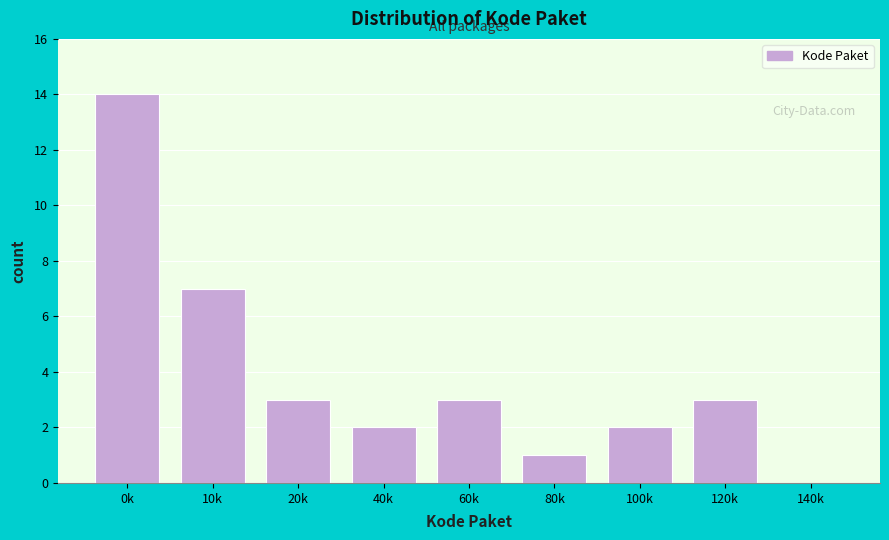

Reading right to left, transcribe all the data shown in this chart.

140k=0	120k=3	100k=2	80k=1	60k=3	40k=2	20k=3	10k=7	0k=14